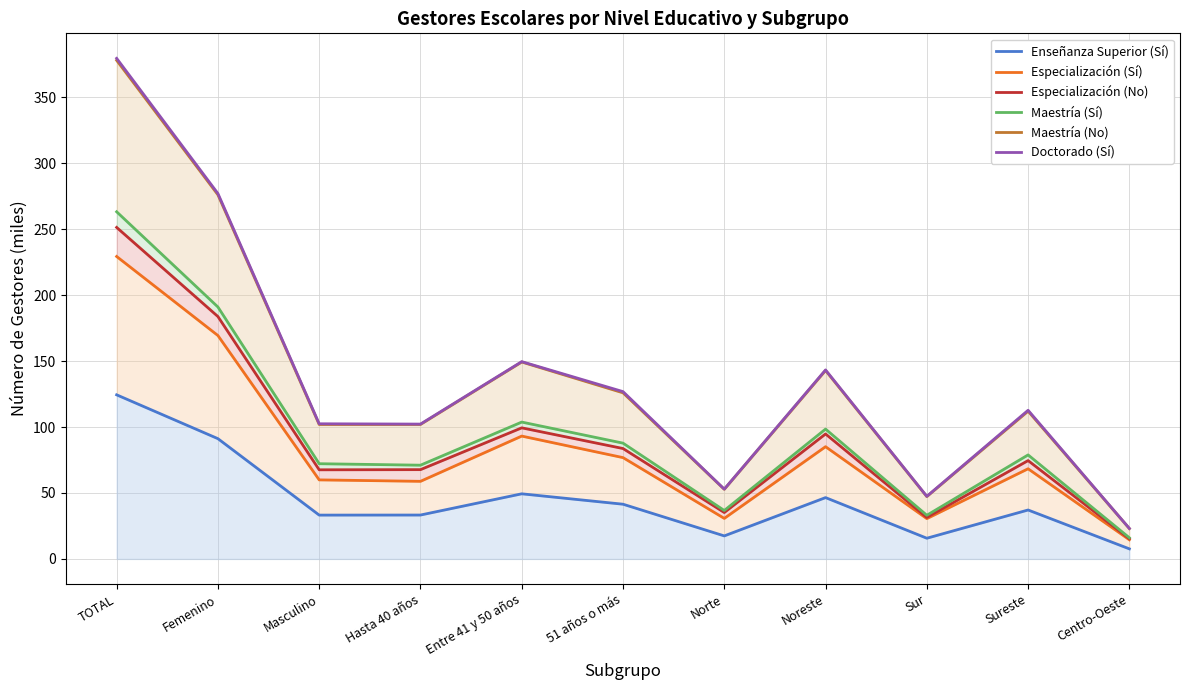

Rank the categories by Maestría (No) value from lowest to highest.

Centro-Oeste, Sur, Norte, Masculino, Hasta 40 años, Sureste, 51 años o más, Noreste, Entre 41 y 50 años, Femenino, TOTAL